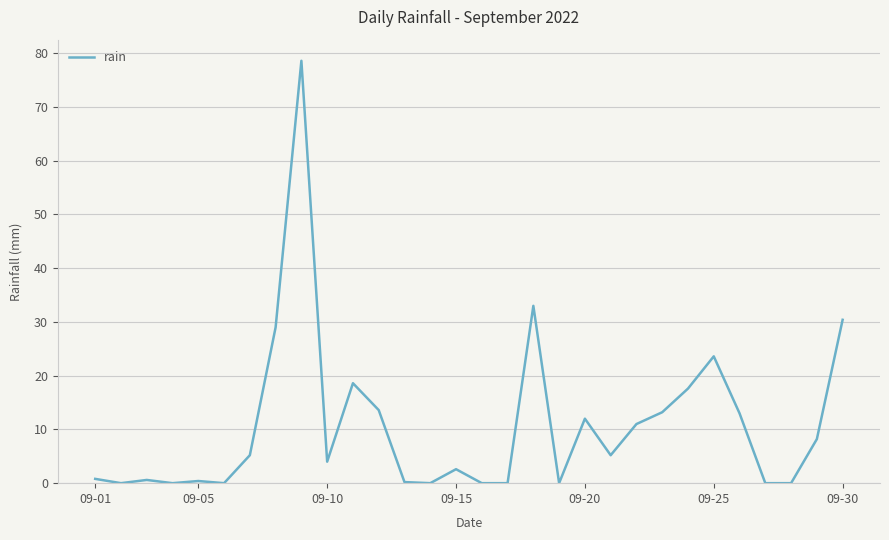

What is the greatest value displayed?

78.6